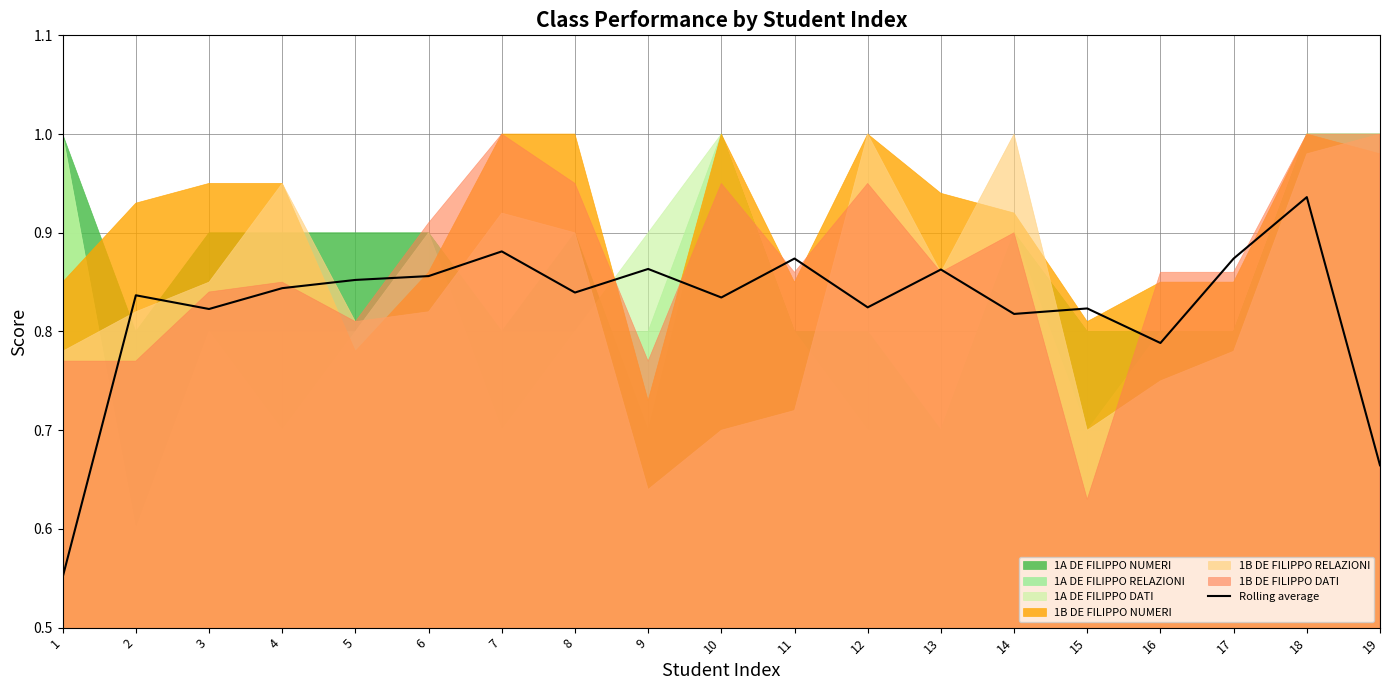

True or false: the data shows 0.9 at 13.

True